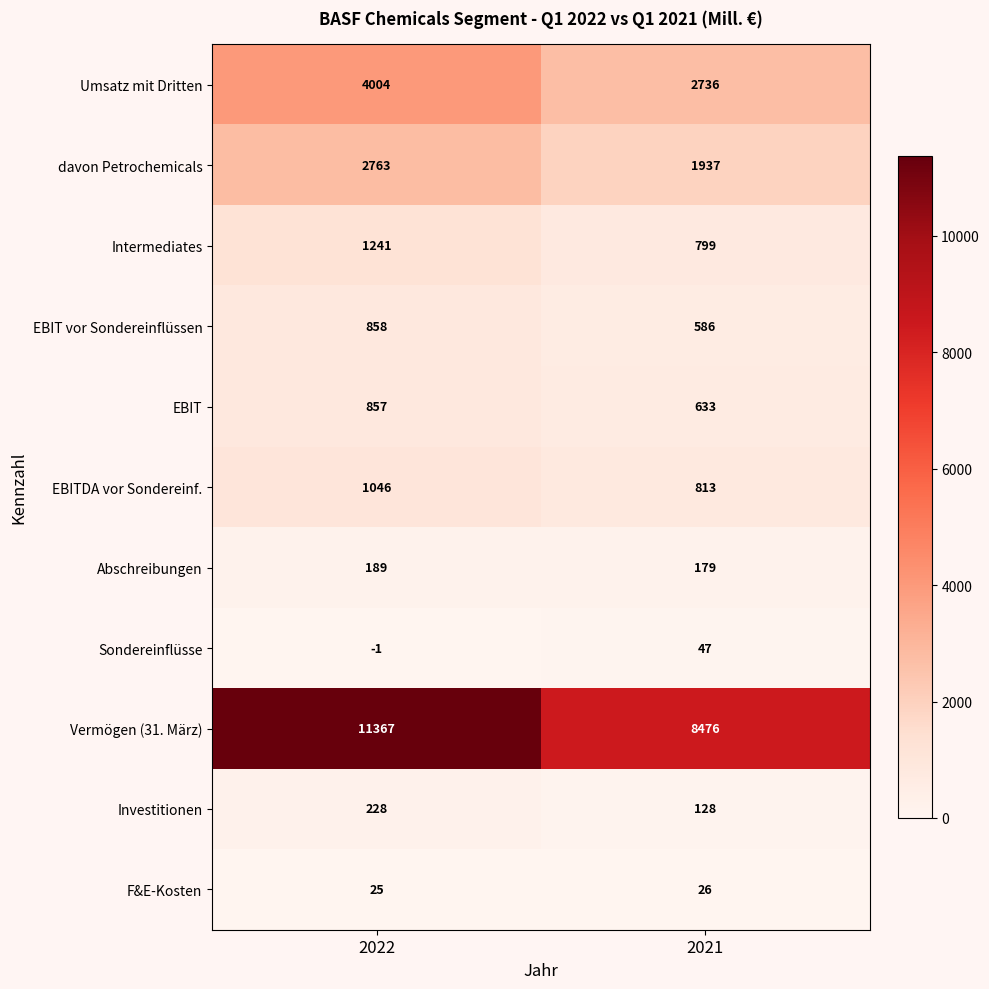

What is the approximate value of Intermediates at 2022, to the nearest 10?

1240